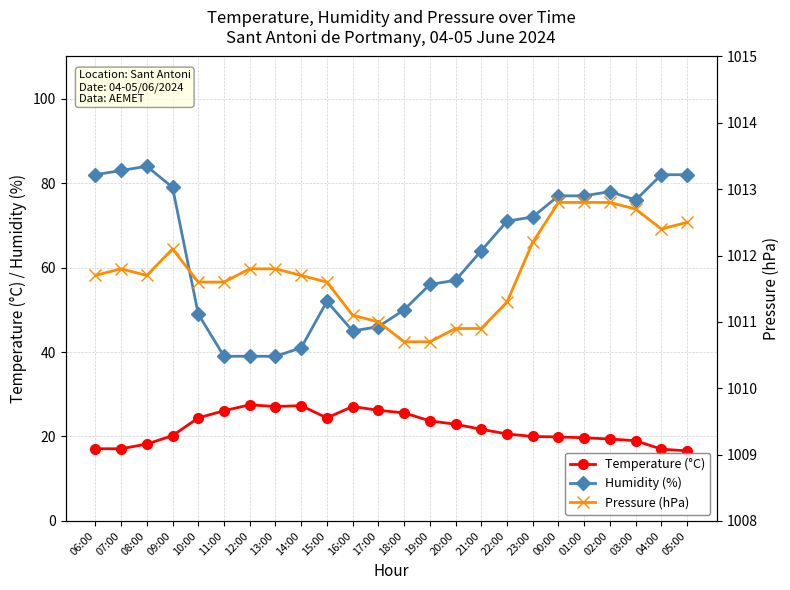

Rank the series by their maximum value, from lowest to highest.

Temperature (°C), Humidity (%), Pressure (hPa)